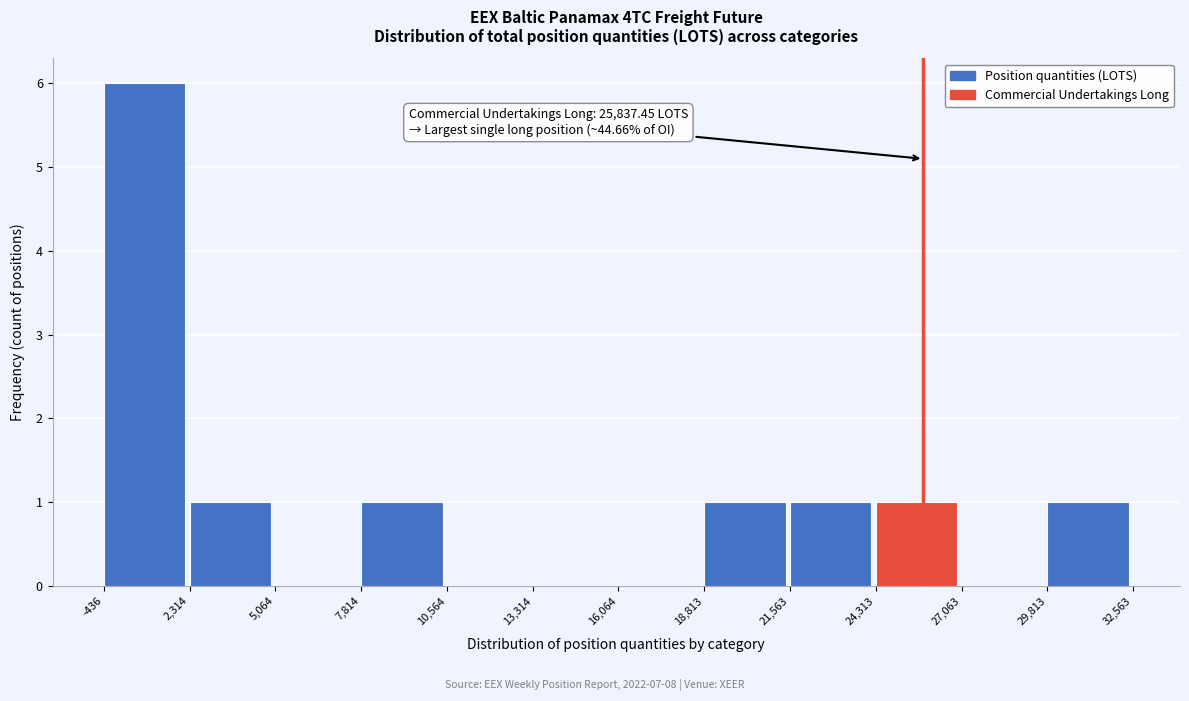

Which range on the x-axis has the tallest bar?

-436 to 2,314